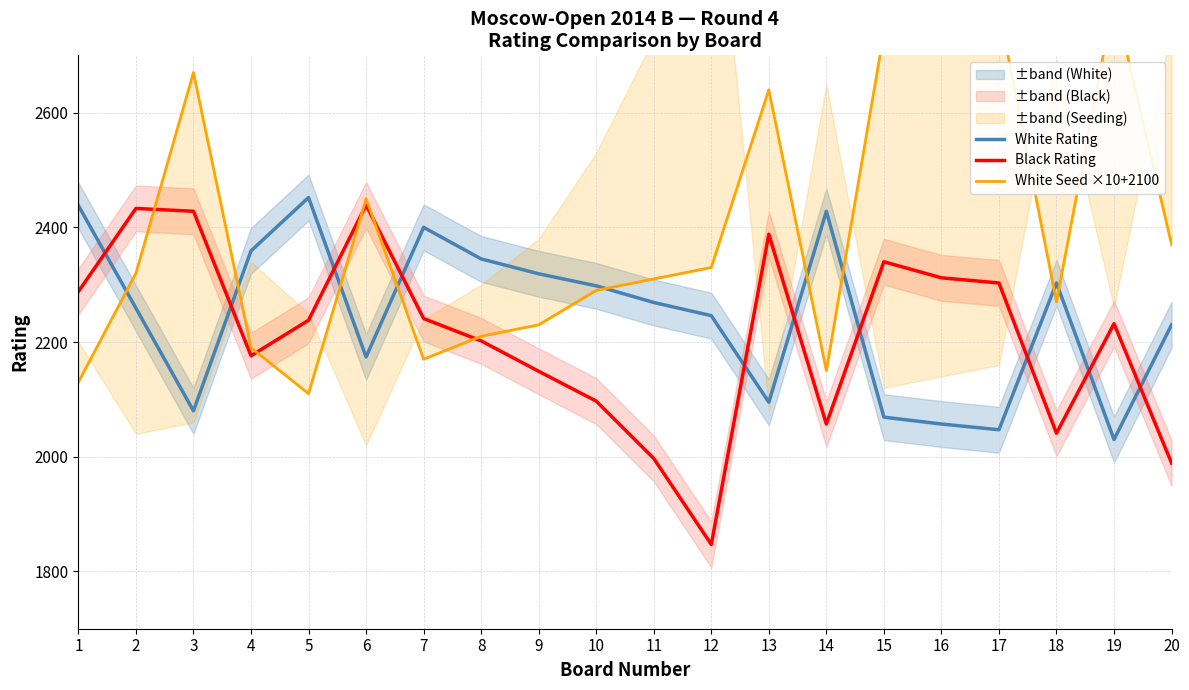

What is the maximum value shown in the chart?

2800